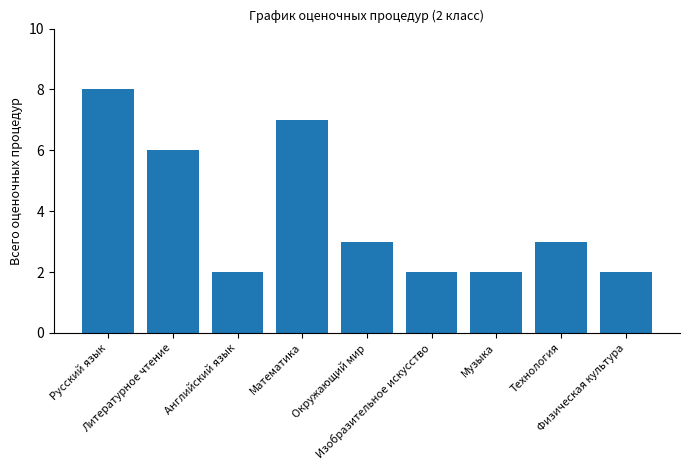

What is the difference between the second highest and minimum values?

5